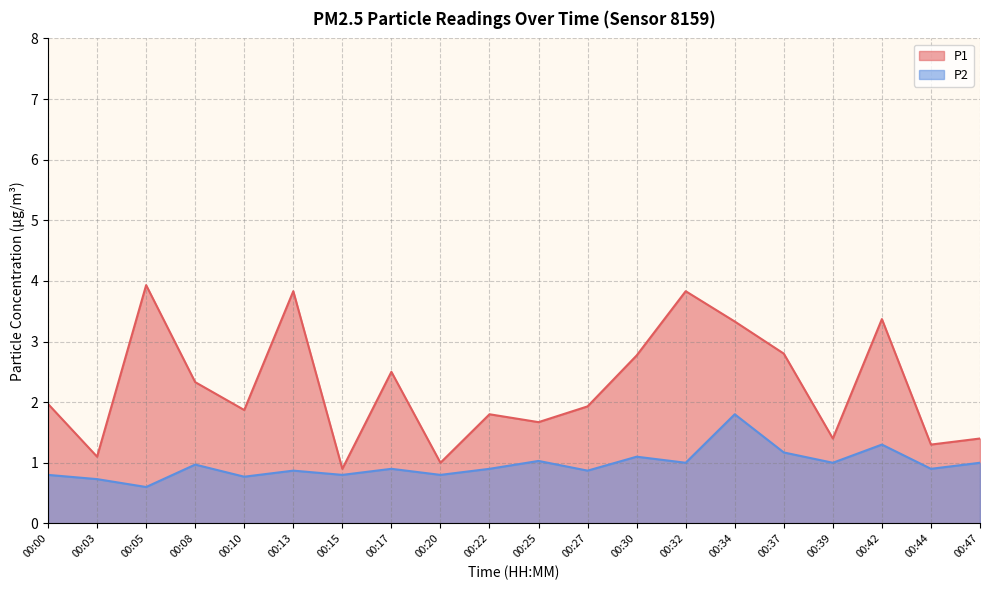

What is the maximum value shown in the chart?

3.9